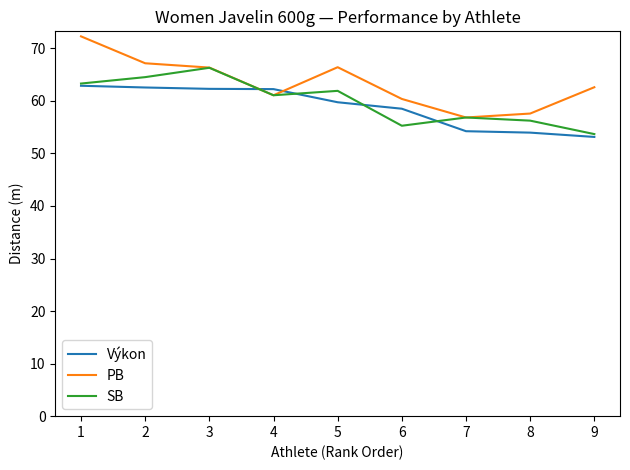

At which category is the sum across all series the highest?

1